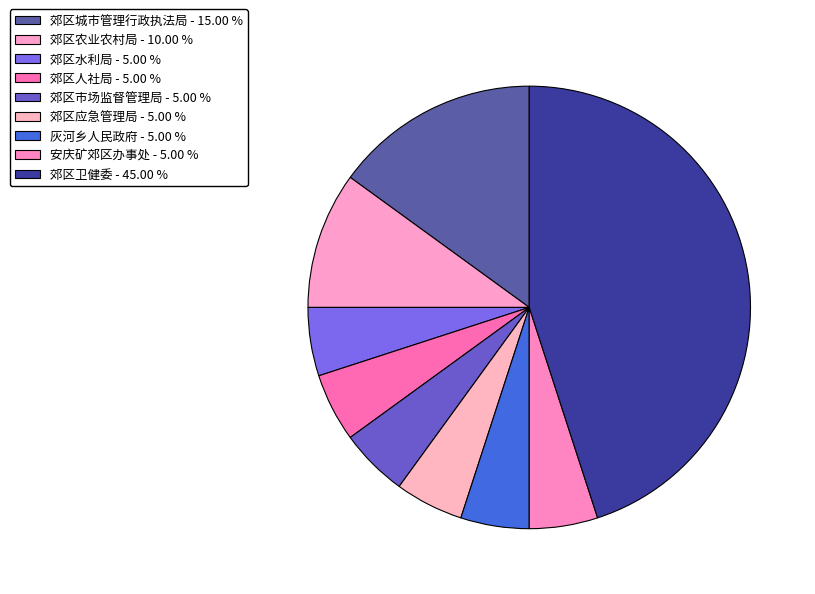

Rank the categories by value from highest to lowest.

郊区卫健委, 郊区城市管理行政执法局, 郊区农业农村局, 郊区水利局, 郊区人社局, 郊区市场监督管理局, 郊区应急管理局, 灰河乡人民政府, 安庆矿郊区办事处